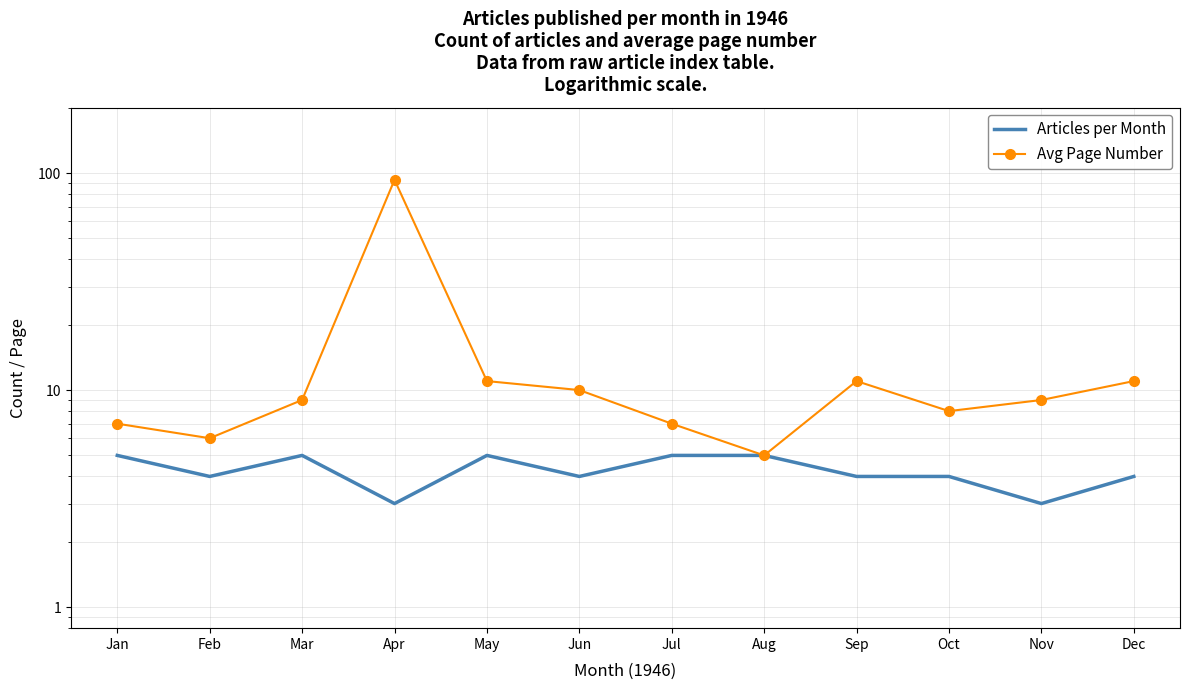

Reading right to left, what are all the values shown in this chart?

Articles per Month: 4	3	4	4	5	5	4	5	3	5	4	5
Avg Page Number: 11	9	8	11	5	7	10	11	93	9	6	7